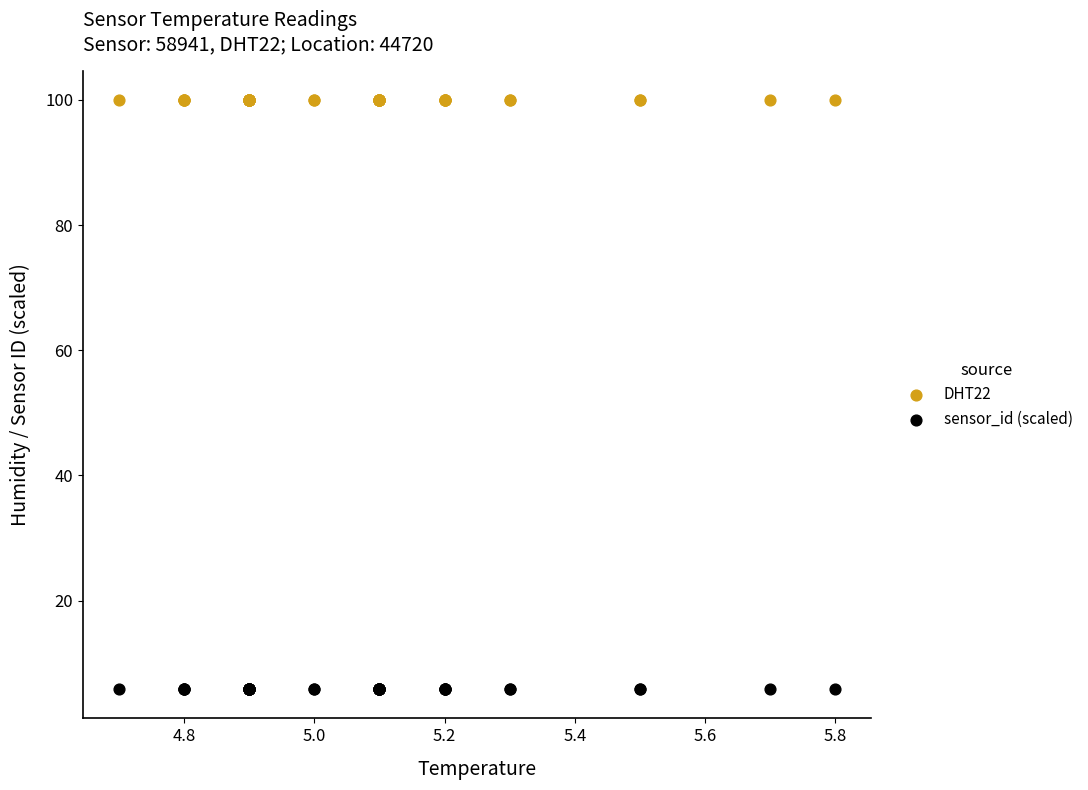

Which series reaches the minimum Y coordinate?

sensor_id (scaled)